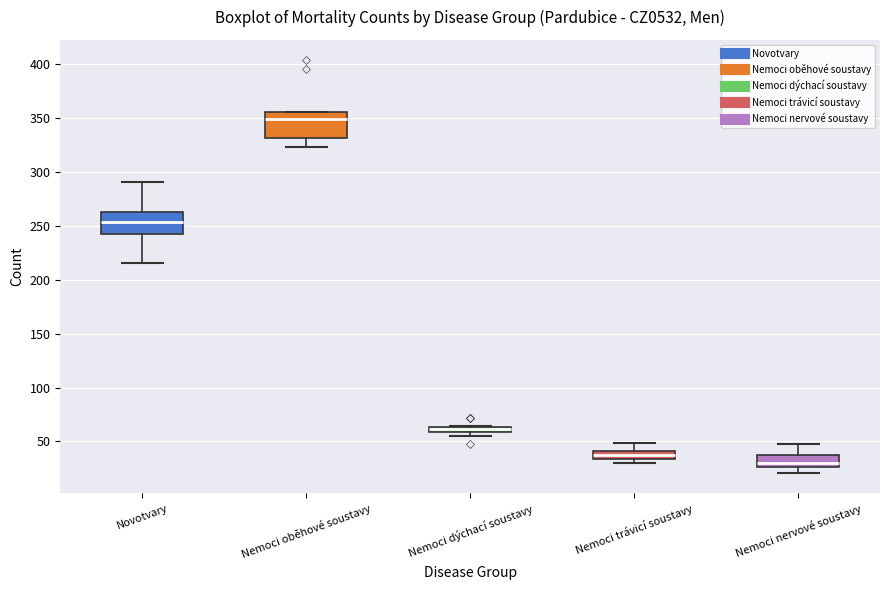

Where does the lower whisker of the box for Nemoci nervové soustavy end on the y-axis? The values are not printed on the chart, so give them approximately, as read against the axis.

20